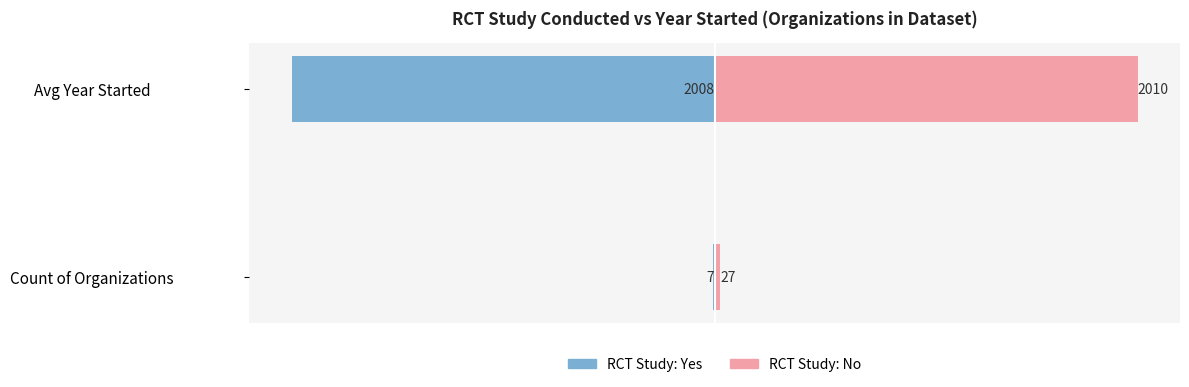

Which series has the largest total across all categories?

RCT: No